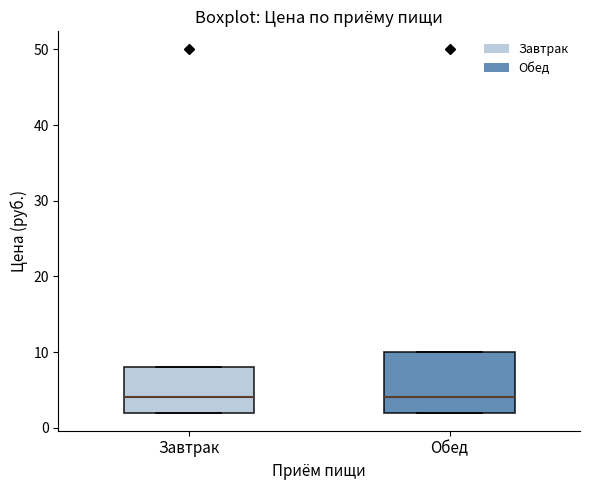

Reading left to right, read every box against the y-axis: the position of its median line, the range the box covers, and the ends of its whiskers. The values are not printed on the chart, so give them approximately, as read against the axis.

Завтрак: median 4, box 2 to 8, whiskers 2 to 8
Обед: median 4, box 2 to 10, whiskers 2 to 10